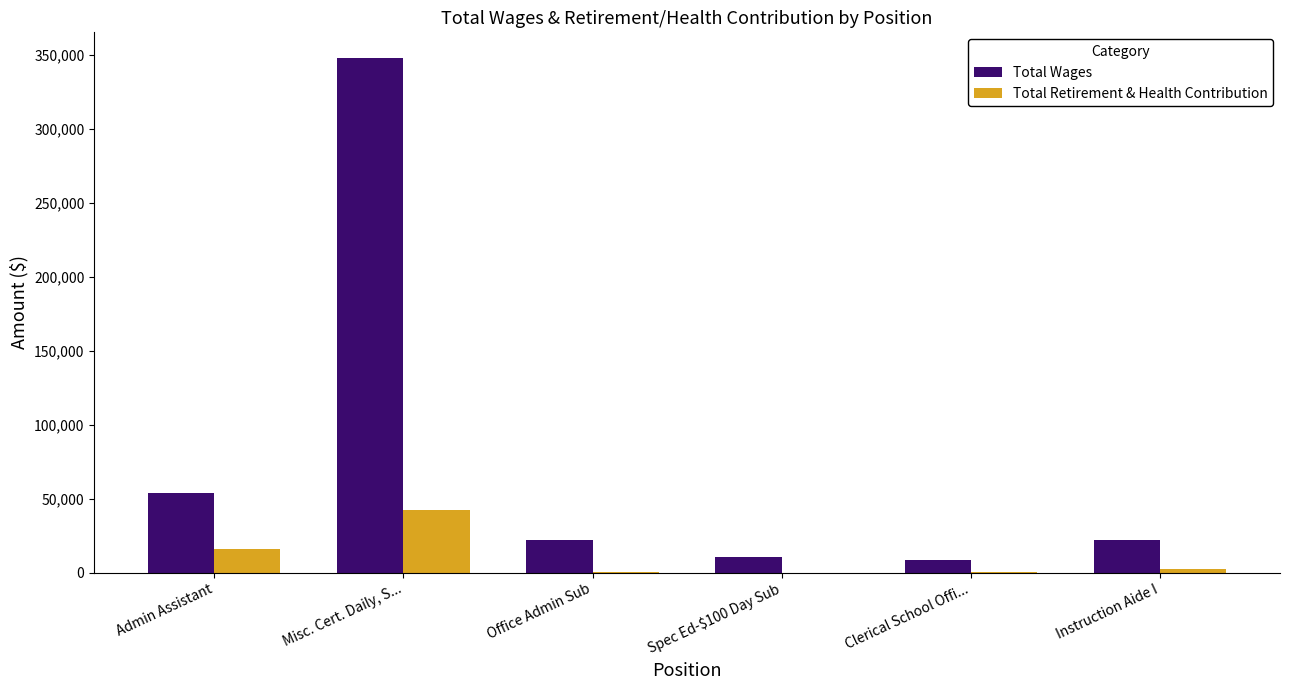

What is the total value across all series at Misc. Cert. Daily, S...?

390088